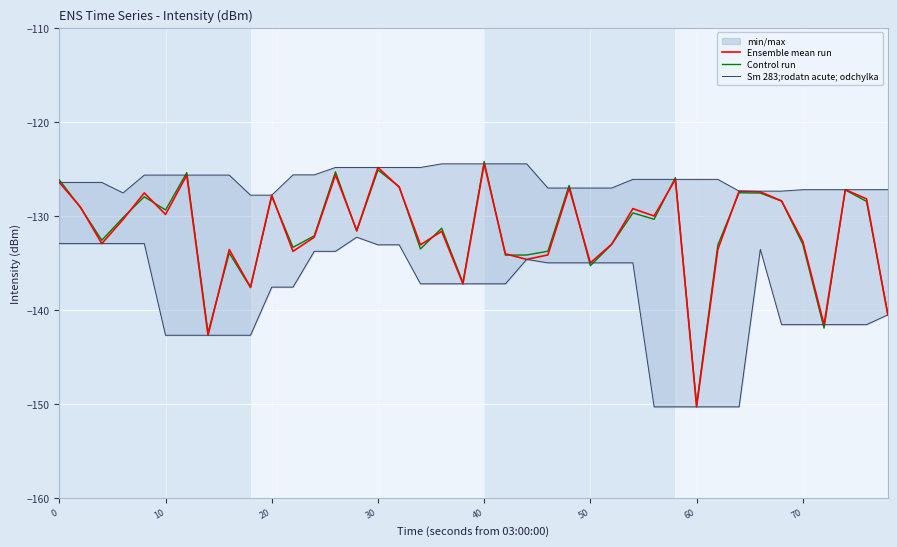

Which series has the widest spread of values?

Control run